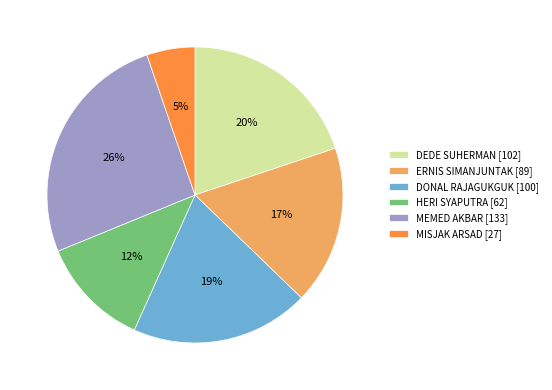

True or false: DONAL RAJAGUKGUK [100] accounts for 6% of the total.

False